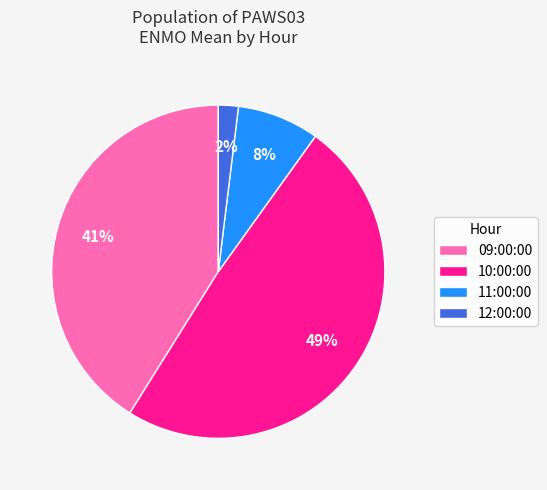

To the nearest percent, what is the difference between the largest and smallest slice percentages?

47%